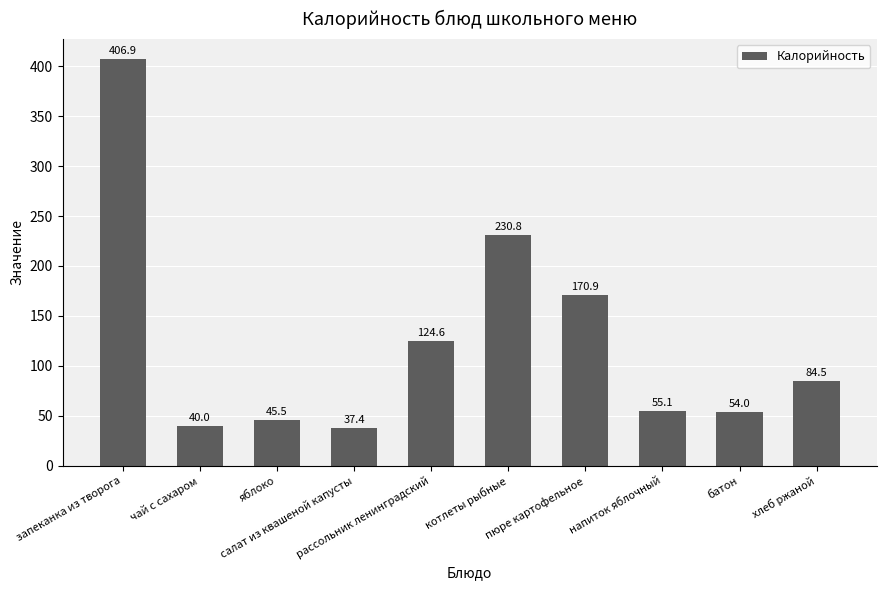

How many values exceed 84?

5